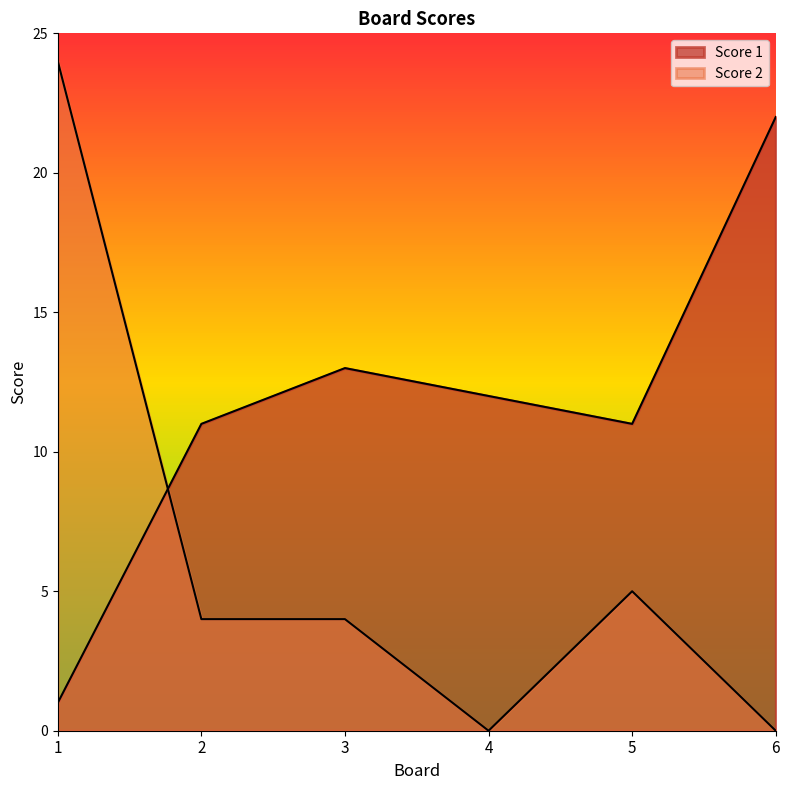

How many values in the Score 2 series are below 4?

2